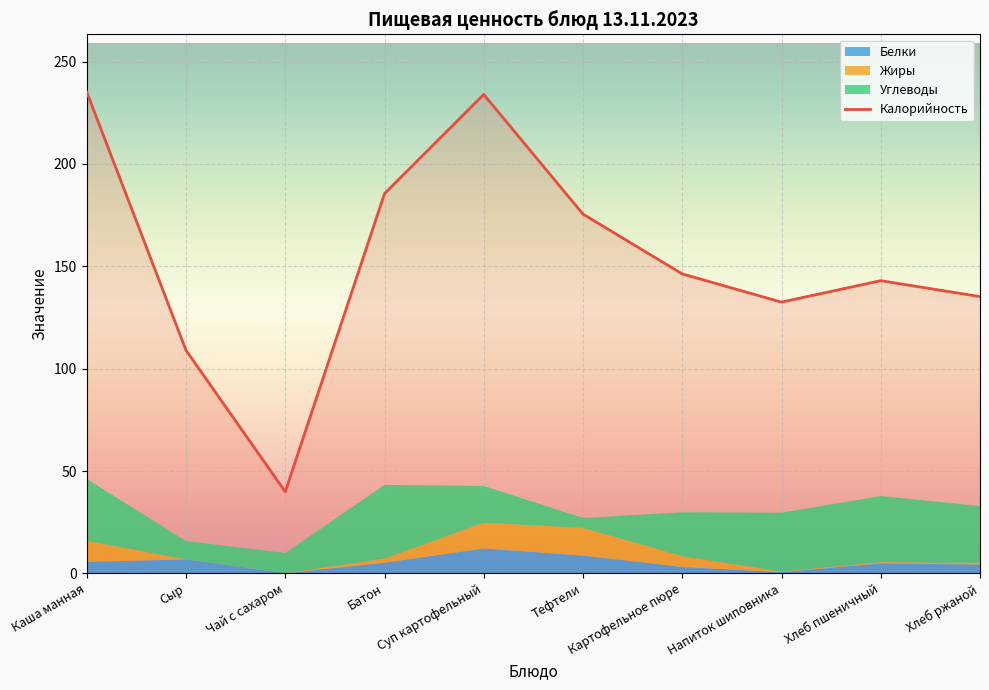

True or false: the data has more than 1 interior local peaks.

True